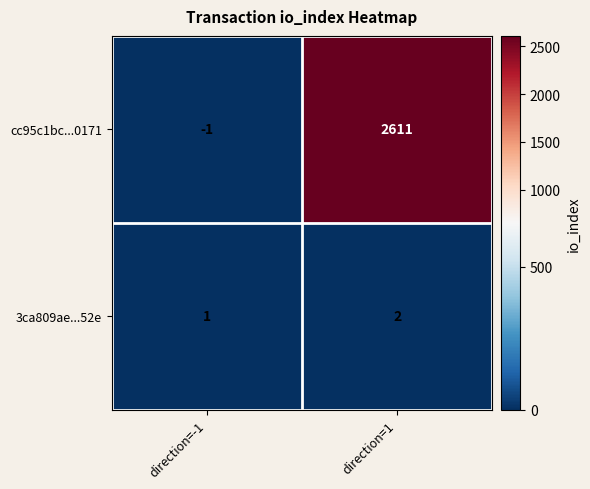

The value of cc95c1bc...0171 at direction=1 is 1126. True or false?

False